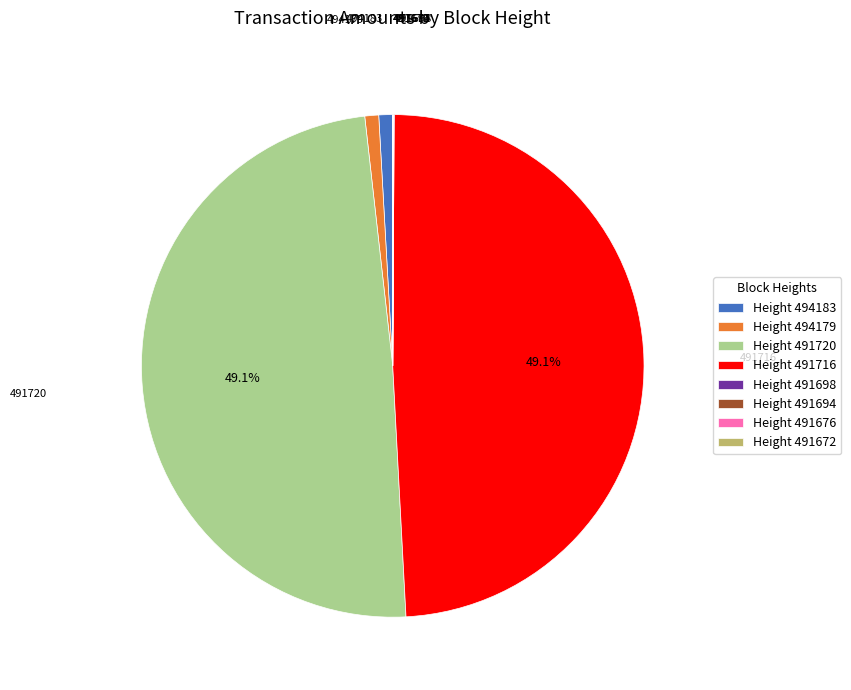

Do Height 491716 and Height 491720 together represent more than half of the pie?

Yes